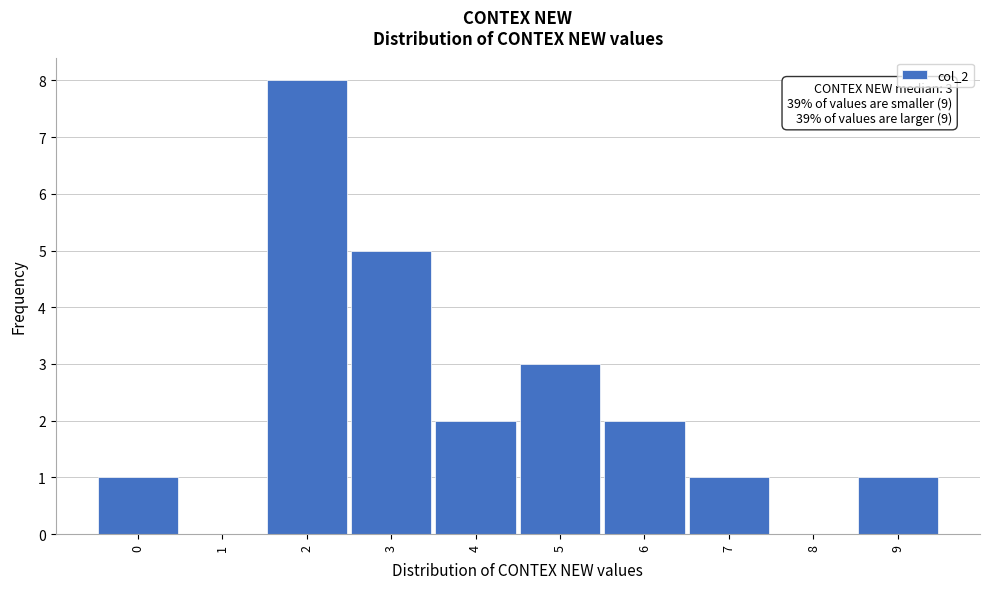

Which range on the x-axis has the tallest bar?

1.5 to 2.5